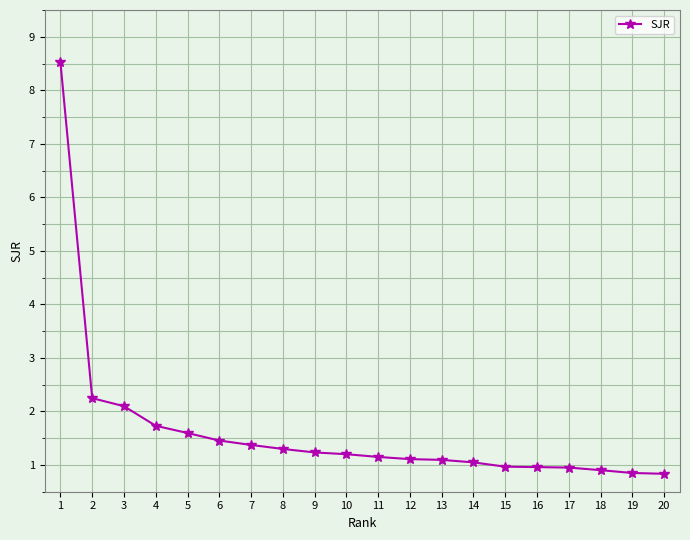

What is the sum of the values at 8 and 16?

2.3